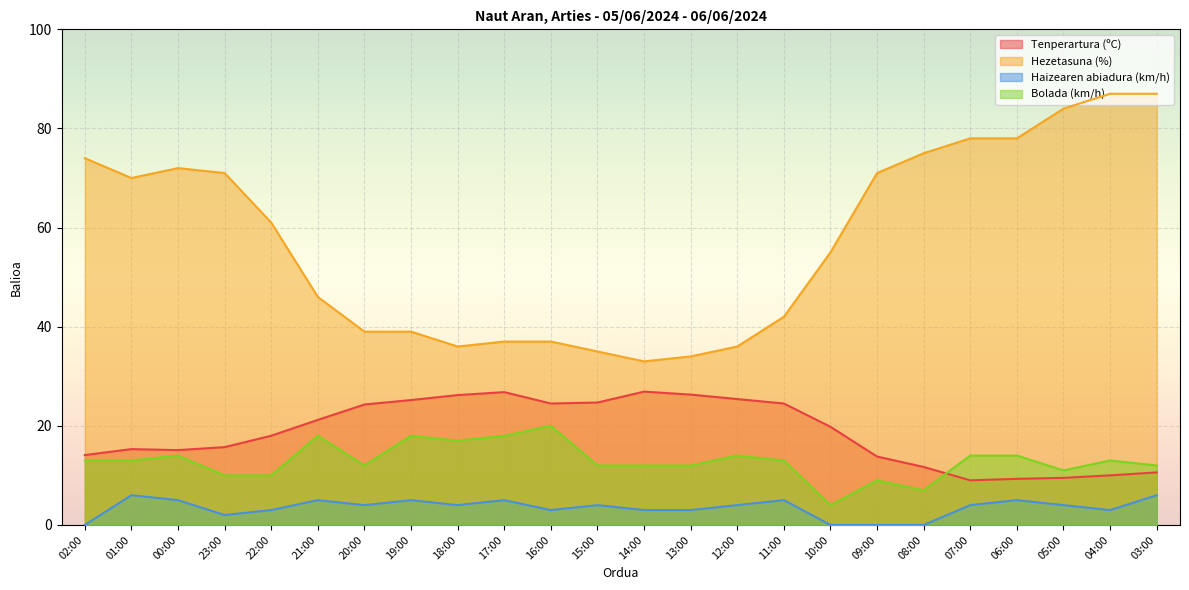

Reading left to right, list all the values displayed in this chart.

Tenperartura (ºC): 02:00=14.1	01:00=15.3	00:00=15.1	23:00=15.7	22:00=18.0	21:00=21.2	20:00=24.3	19:00=25.2	18:00=26.2	17:00=26.8	16:00=24.5	15:00=24.7	14:00=26.9	13:00=26.3	12:00=25.4	11:00=24.5	10:00=19.8	09:00=13.8	08:00=11.7	07:00=9.0	06:00=9.3	05:00=9.5	04:00=10.0	03:00=10.6
Hezetasuna (%): 02:00=74.0	01:00=70.0	00:00=72.0	23:00=71.0	22:00=61.0	21:00=46.0	20:00=39.0	19:00=39.0	18:00=36.0	17:00=37.0	16:00=37.0	15:00=35.0	14:00=33.0	13:00=34.0	12:00=36.0	11:00=42.0	10:00=55.0	09:00=71.0	08:00=75.0	07:00=78.0	06:00=78.0	05:00=84.0	04:00=87.0	03:00=87.0
Haizearen abiadura (km/h): 02:00=0.0	01:00=6.0	00:00=5.0	23:00=2.0	22:00=3.0	21:00=5.0	20:00=4.0	19:00=5.0	18:00=4.0	17:00=5.0	16:00=3.0	15:00=4.0	14:00=3.0	13:00=3.0	12:00=4.0	11:00=5.0	10:00=0.0	09:00=0.0	08:00=0.0	07:00=4.0	06:00=5.0	05:00=4.0	04:00=3.0	03:00=6.0
Bolada (km/h): 02:00=13.0	01:00=13.0	00:00=14.0	23:00=10.0	22:00=10.0	21:00=18.0	20:00=12.0	19:00=18.0	18:00=17.0	17:00=18.0	16:00=20.0	15:00=12.0	14:00=12.0	13:00=12.0	12:00=14.0	11:00=13.0	10:00=4.0	09:00=9.0	08:00=7.0	07:00=14.0	06:00=14.0	05:00=11.0	04:00=13.0	03:00=12.0